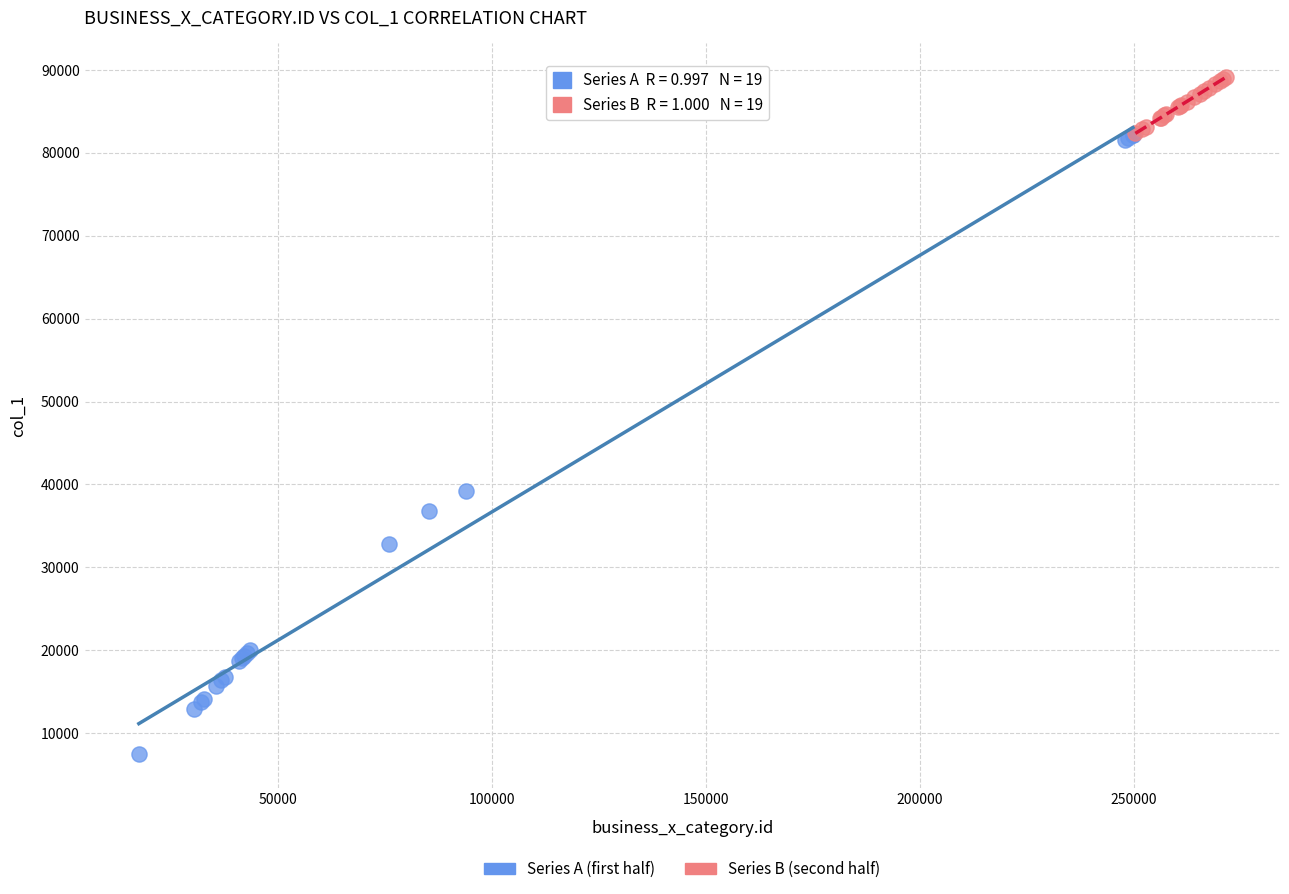

What are all the series names shown in the legend?

Series A (first half), Series B (second half)